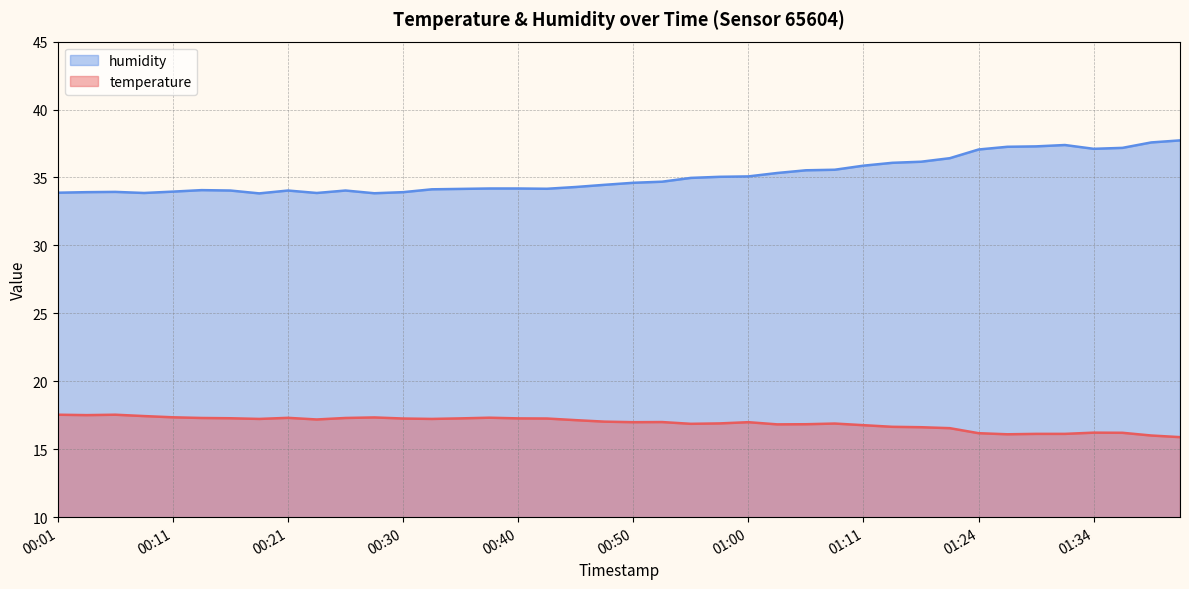

Between 00:50 and 00:23, which is larger?

00:23